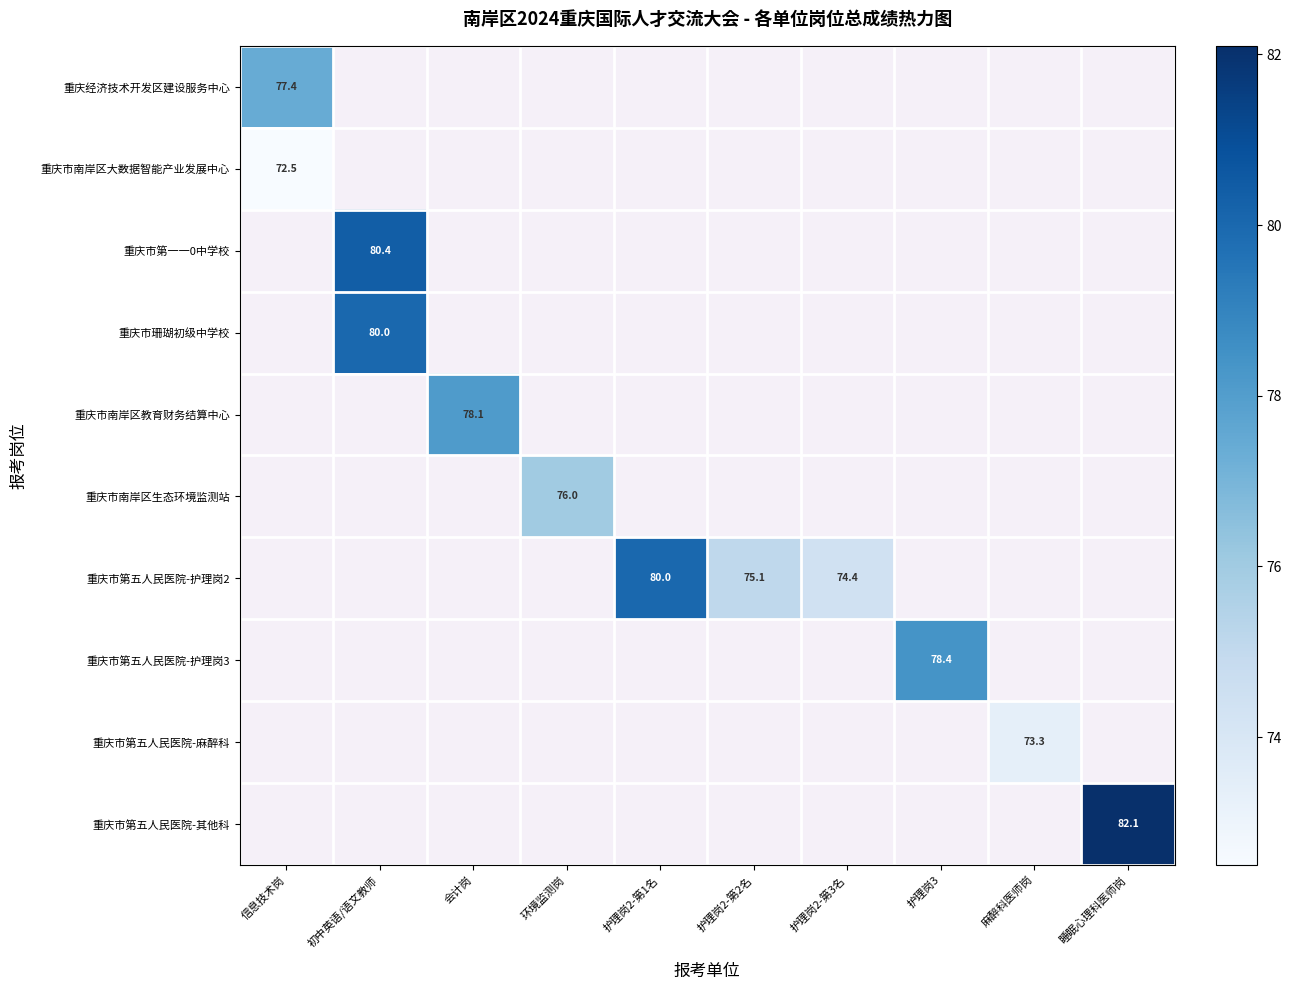

The 重庆市南岸区大数据智能产业发展中心 series shows 110.0 at 信息技术岗. True or false?

False